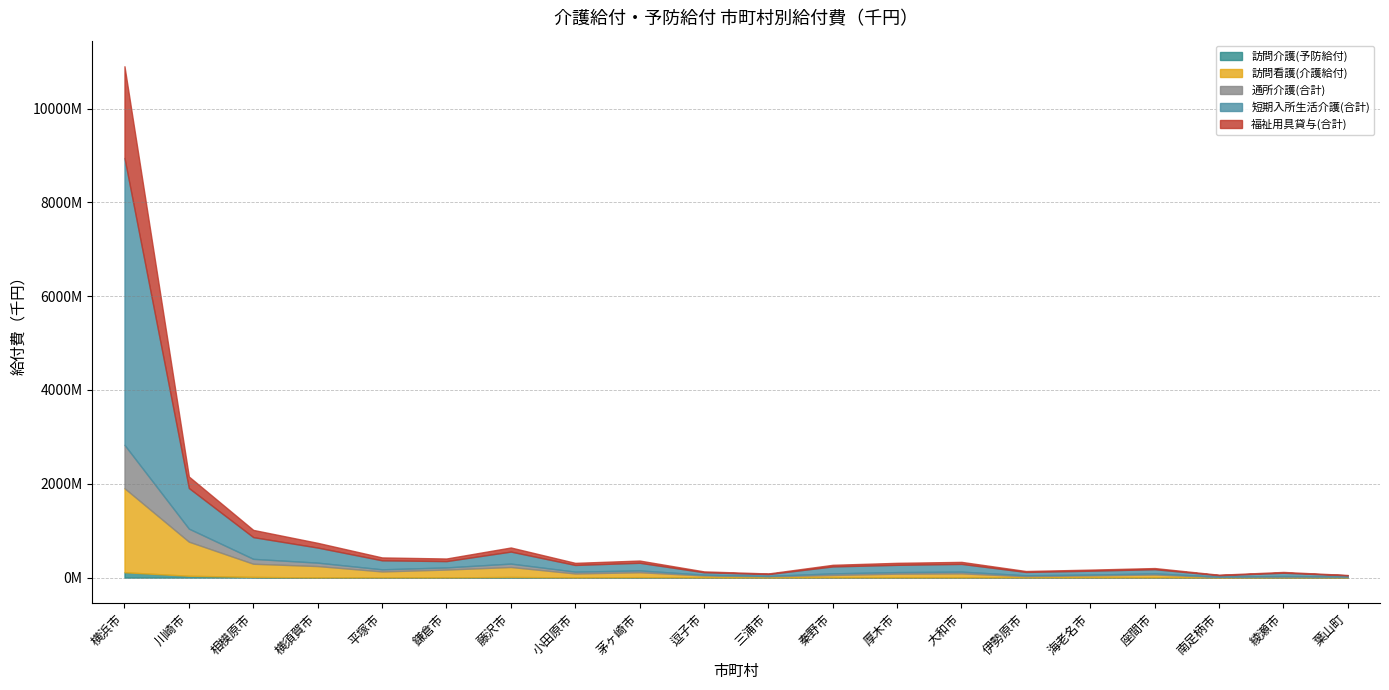

What position from the left is 南足柄市?

18